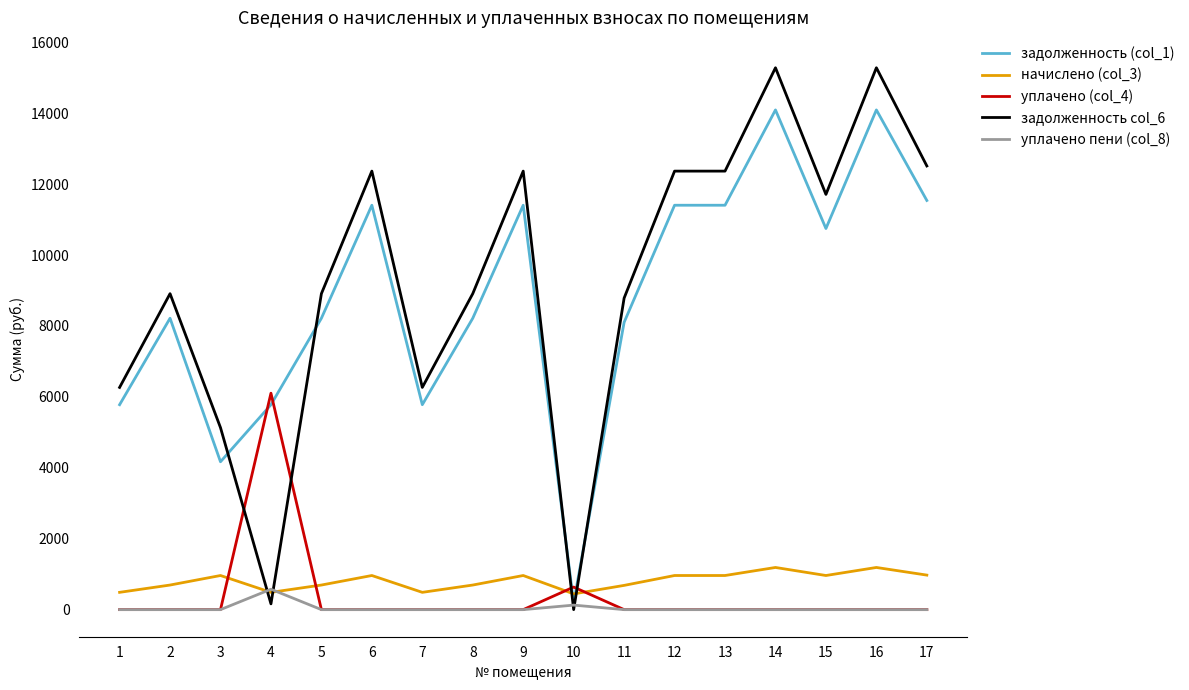

What is the sum of all задолженность col_6 values?

157602.2